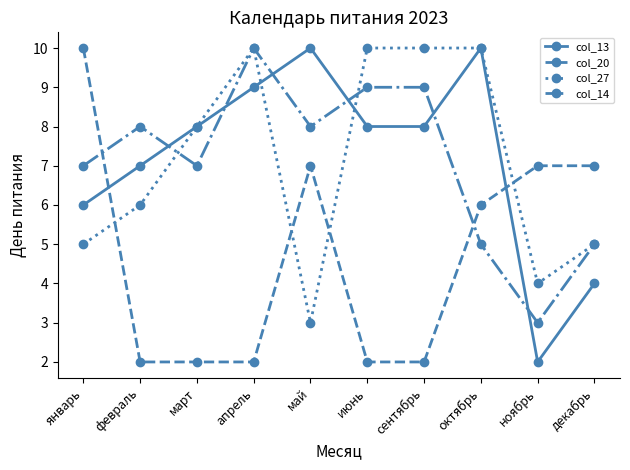

Reading right to left, extract all data points from this chart.

col_13: 4	2	10	8	8	10	9	8	7	6
col_20: 7	7	6	2	2	7	2	2	2	10
col_27: 5	4	10	10	10	3	10	8	6	5
col_14: 5	3	5	9	9	8	10	7	8	7